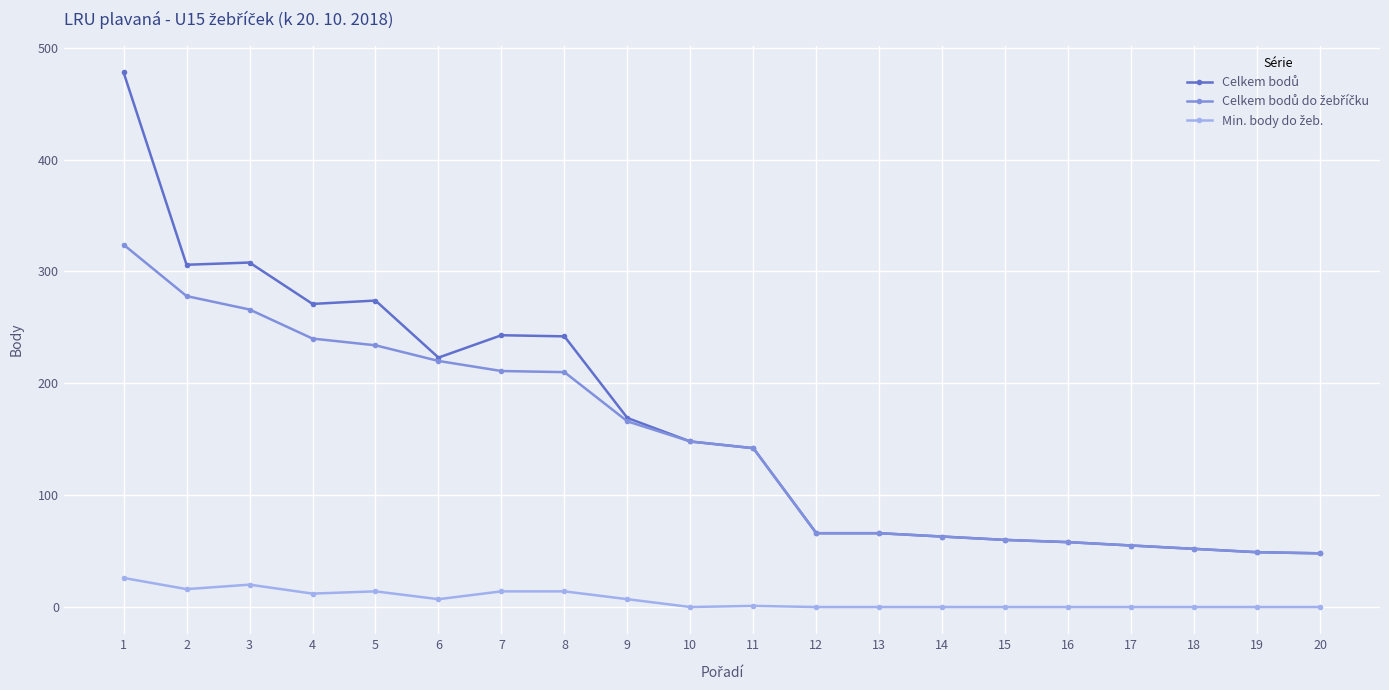

Where is Celkem bodů do žebříčku nearest to the value 186?

9